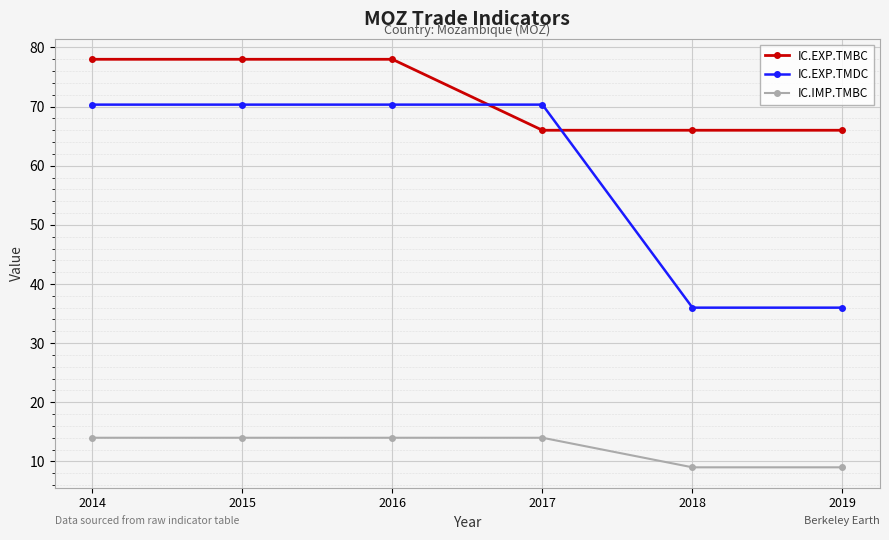

At how many categories does at least one series exceed 39?

6